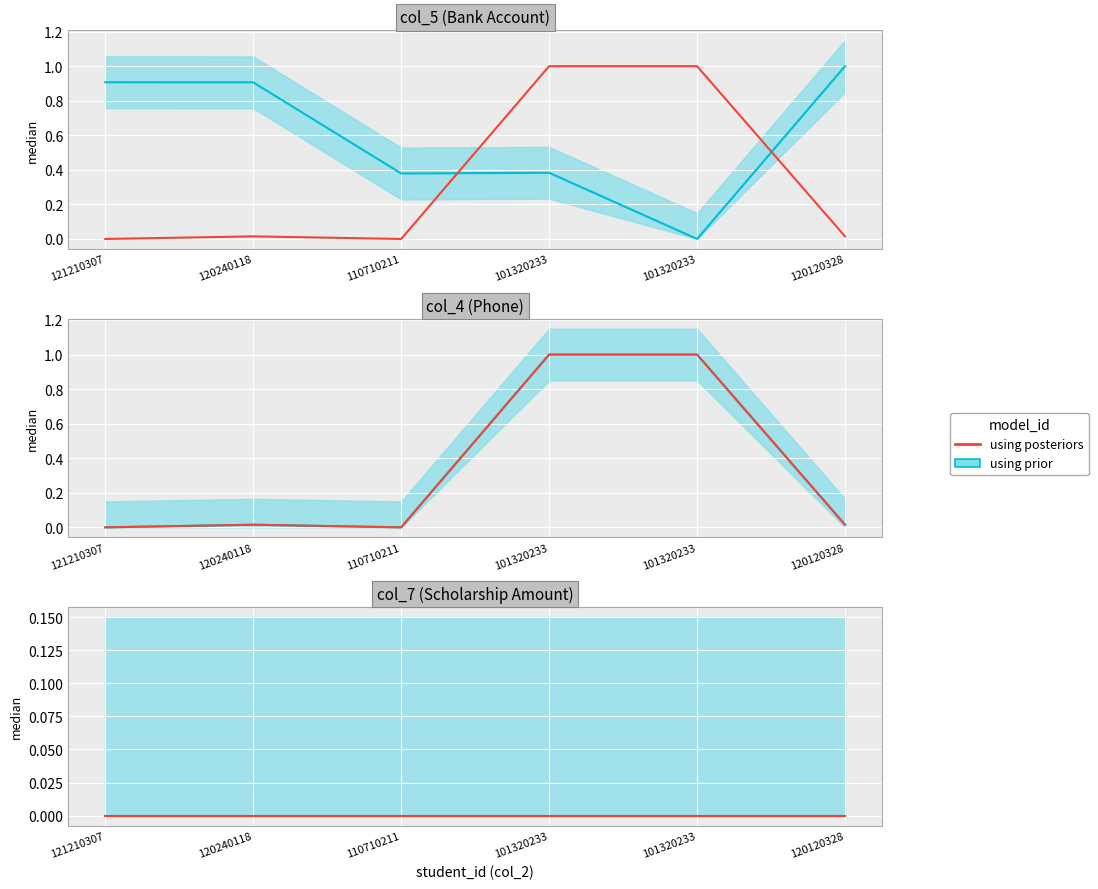

True or false: using prior and using posteriors cross at least once.

True